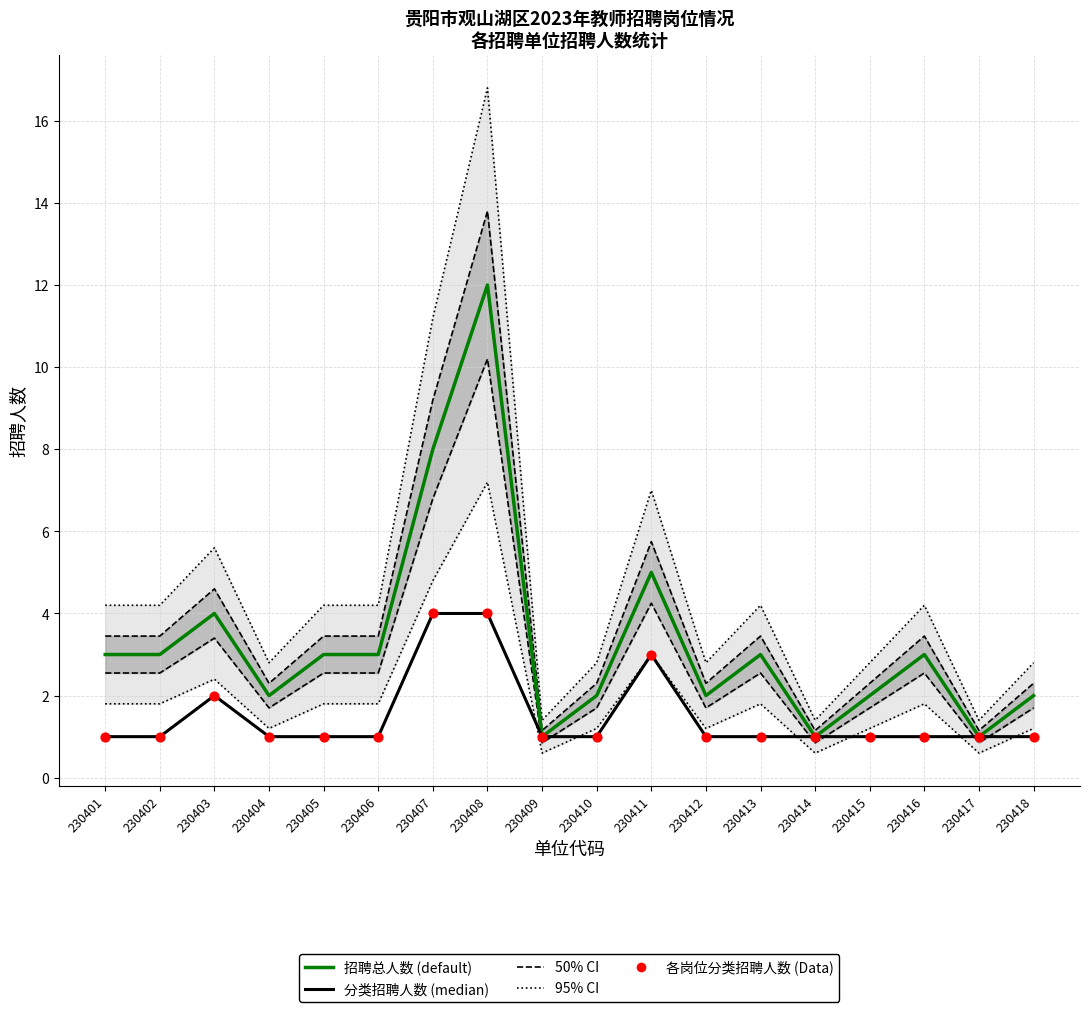

Is the value of 分类招聘人数 at 230417 greater than the value of 招聘总人数 at 230413?

No